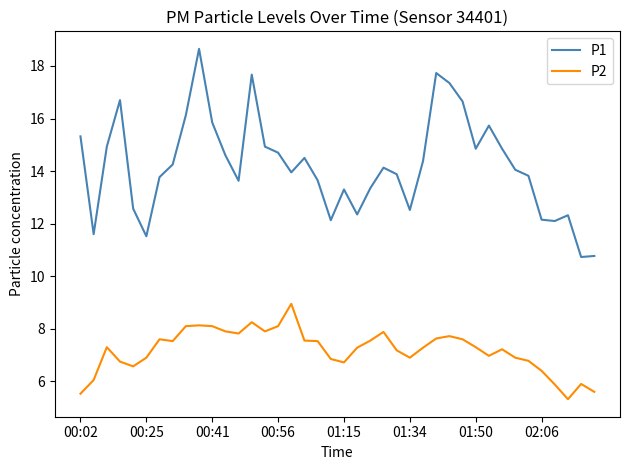

True or false: P2 and P1 intersect in this chart.

False